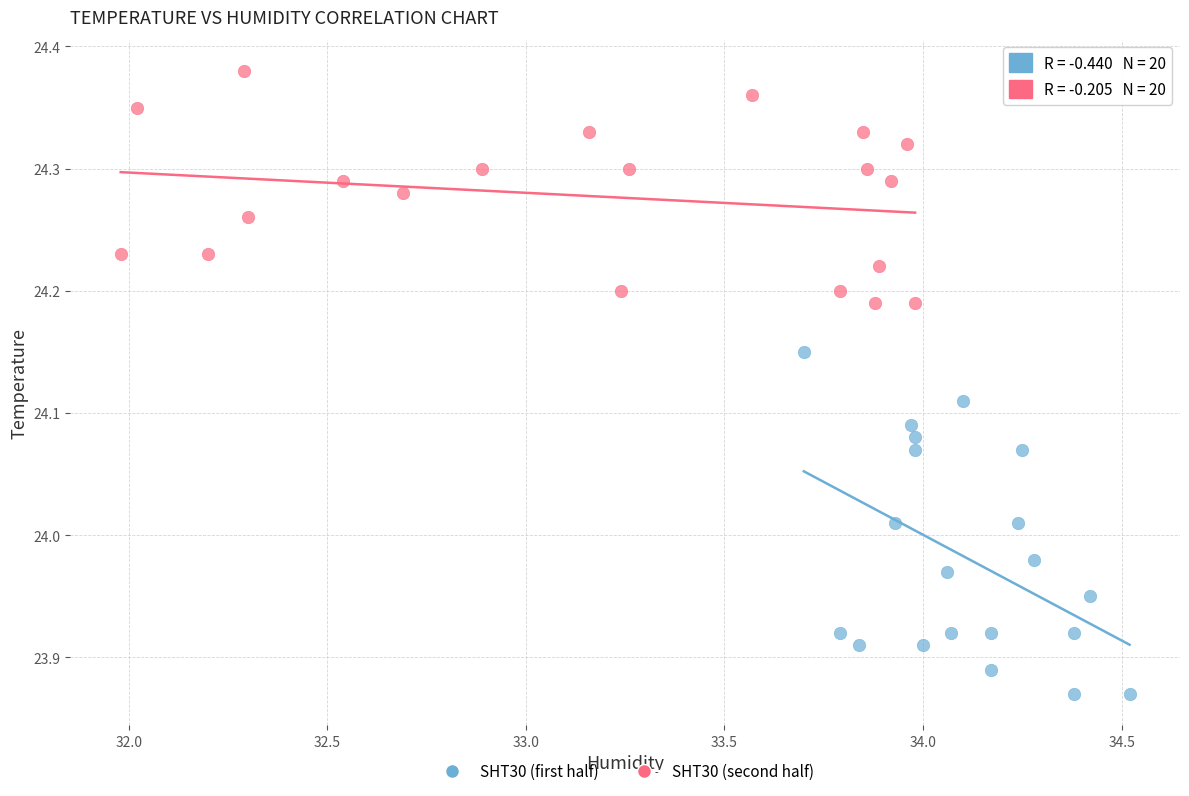

Which series reaches the minimum Y coordinate?

SHT30 (first half)